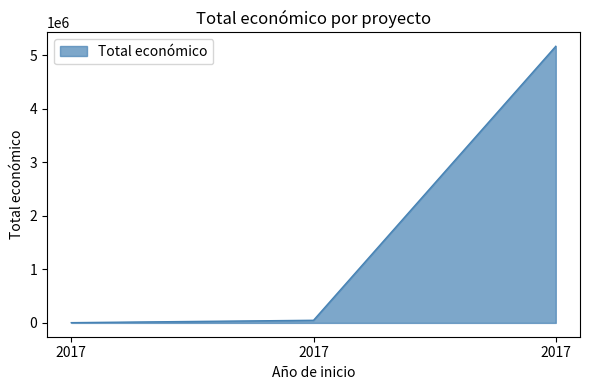

How many distinct data groups are displayed?

1